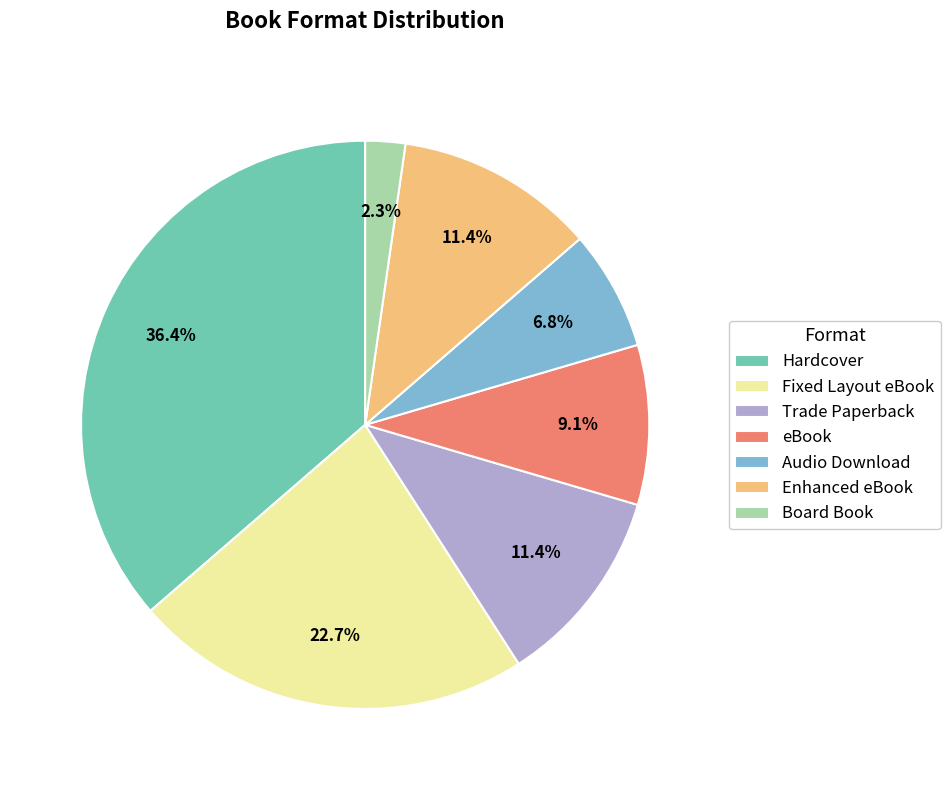

To the nearest percent, what is the combined percentage of Fixed Layout eBook and Trade Paperback?

34%